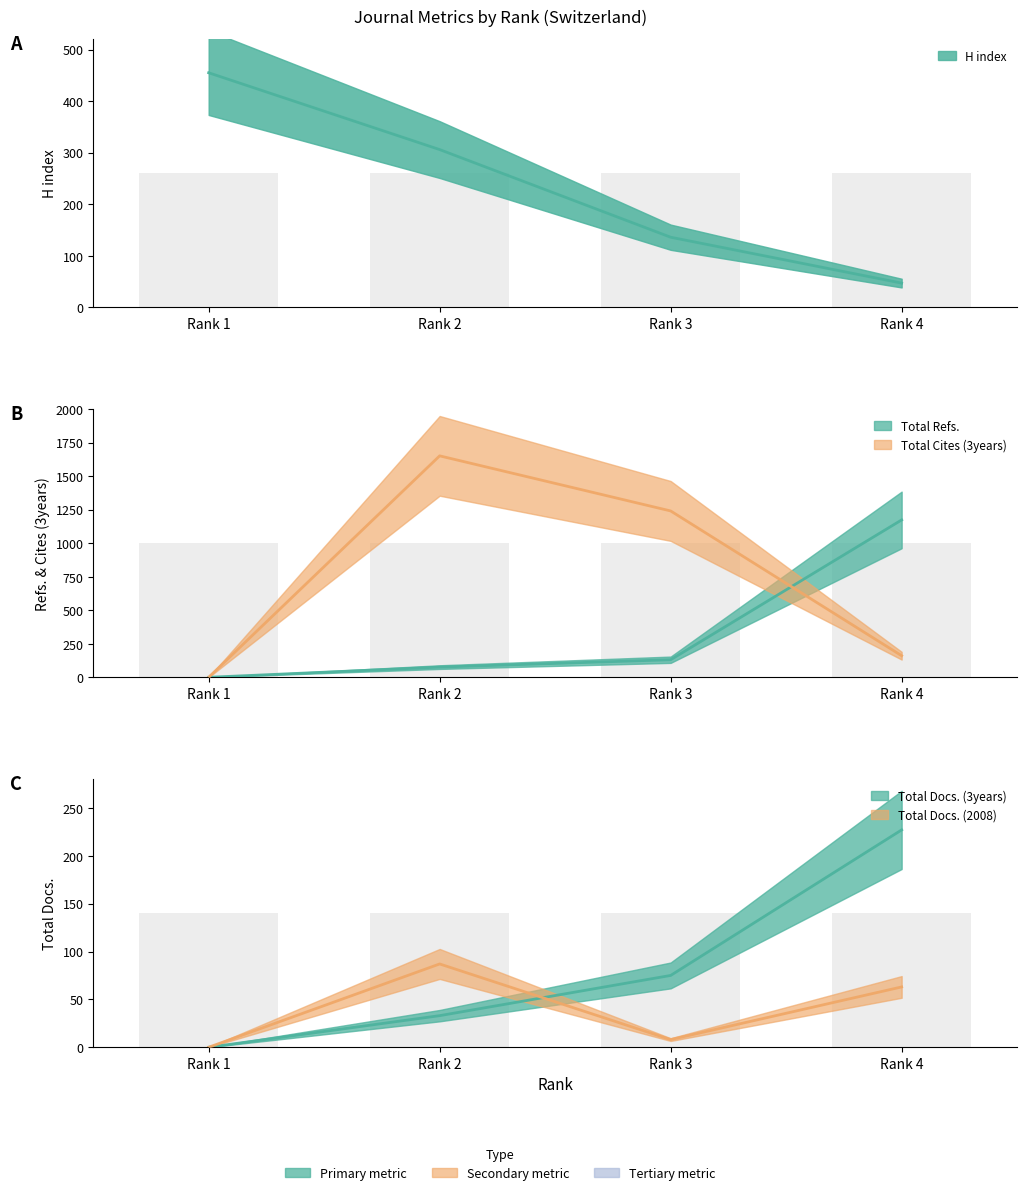

What are all the series names shown in the legend?

H index, Total Docs. (2008), Total Docs. (3years), Total Refs., Total Cites (3years)